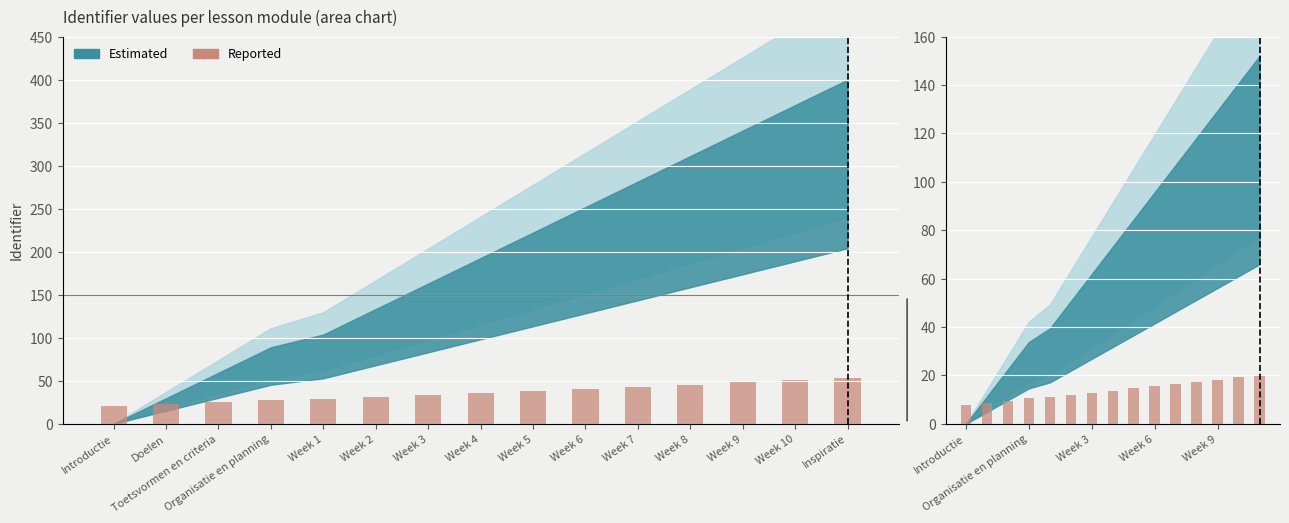

Which category has the lowest value across all series?

Introductie